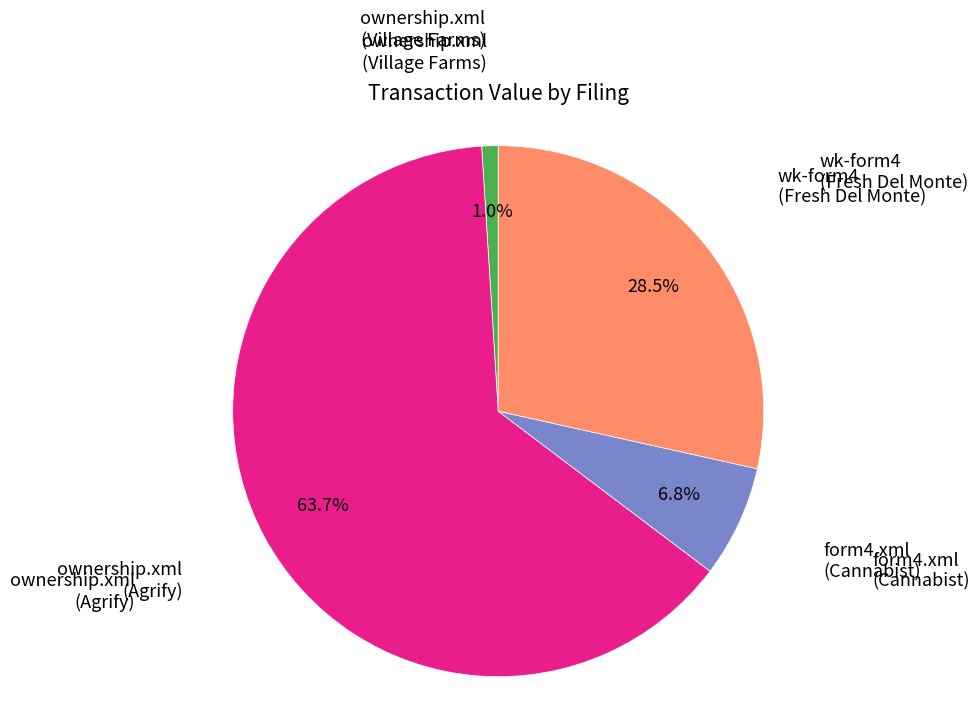

Is there a majority slice in this chart?

Yes